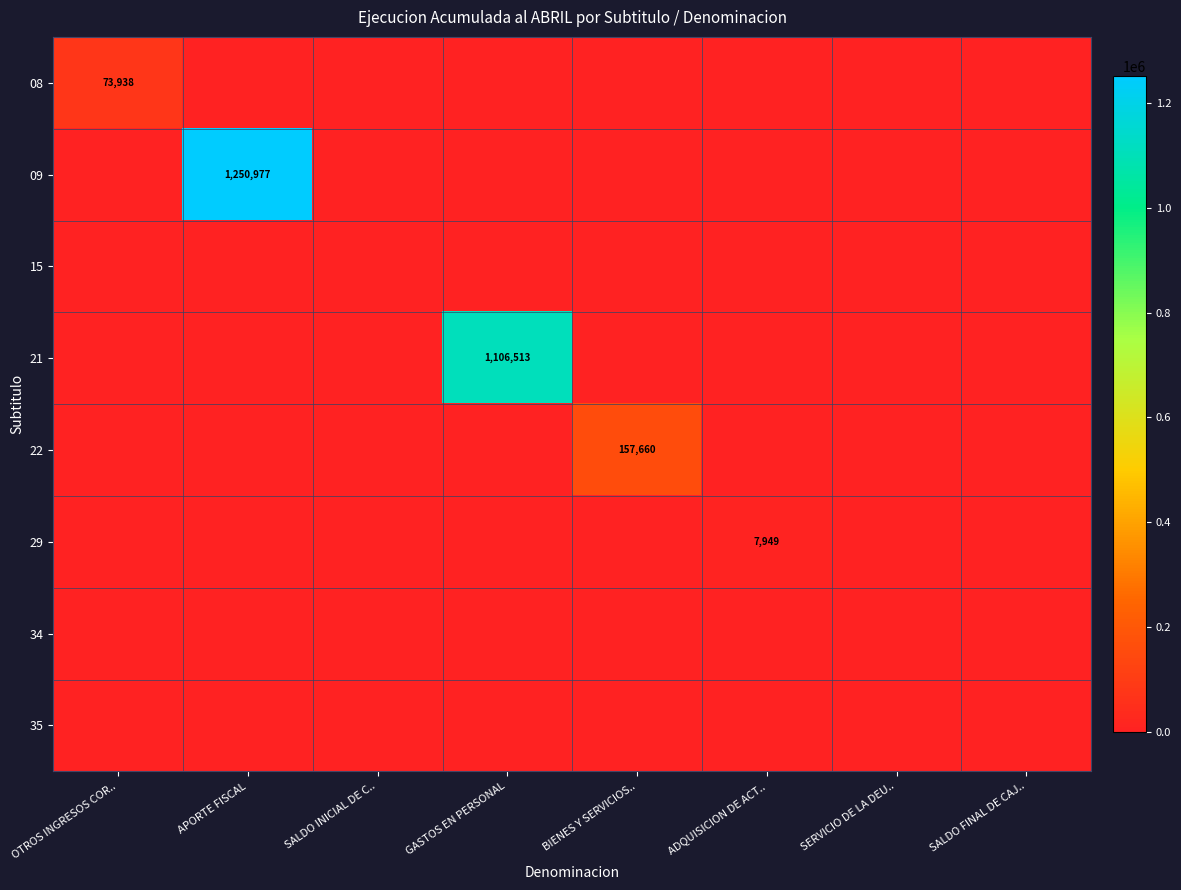

What is the sum of all 09 values?

1250977